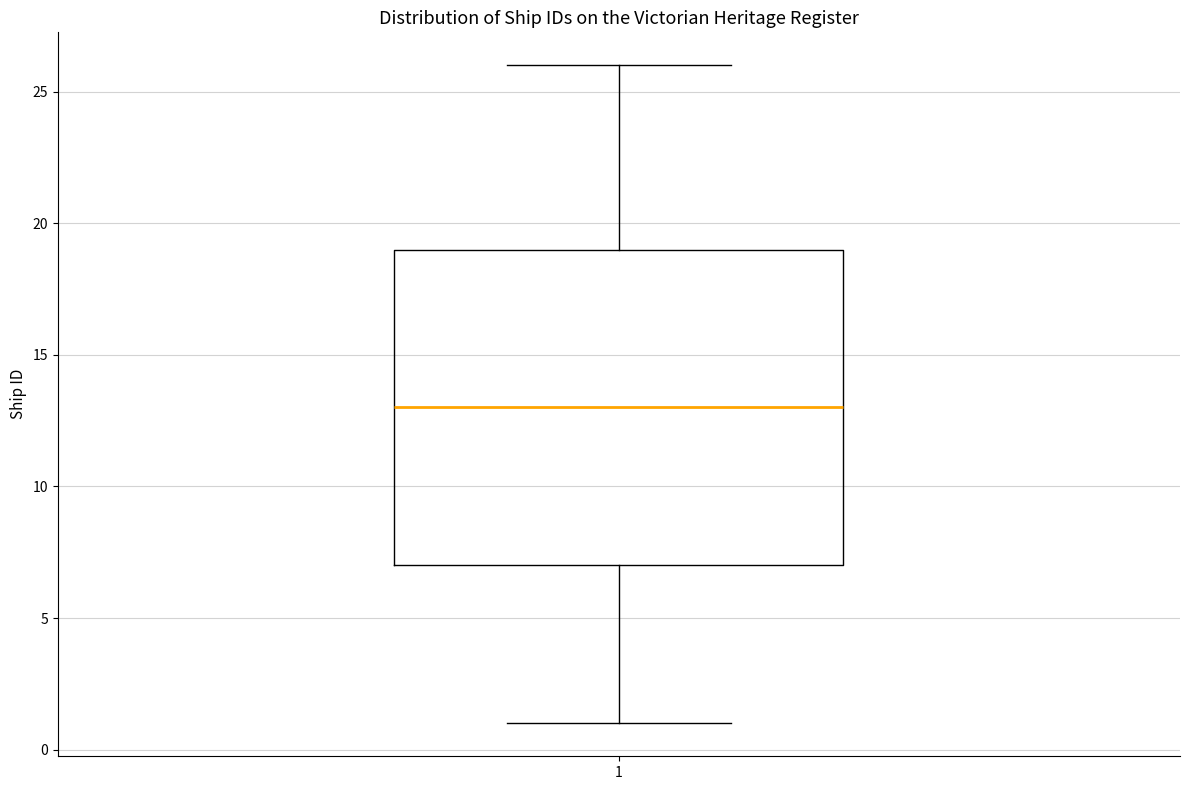

Where is the upper edge of the box at x = 1 on the y-axis? The values are not printed on the chart, so give them approximately, as read against the axis.

19